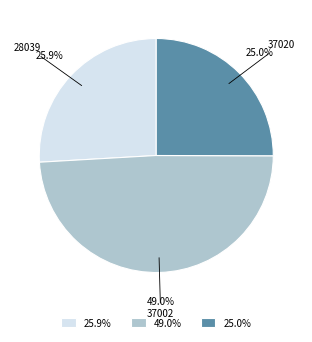

Does any single category account for the majority?

No